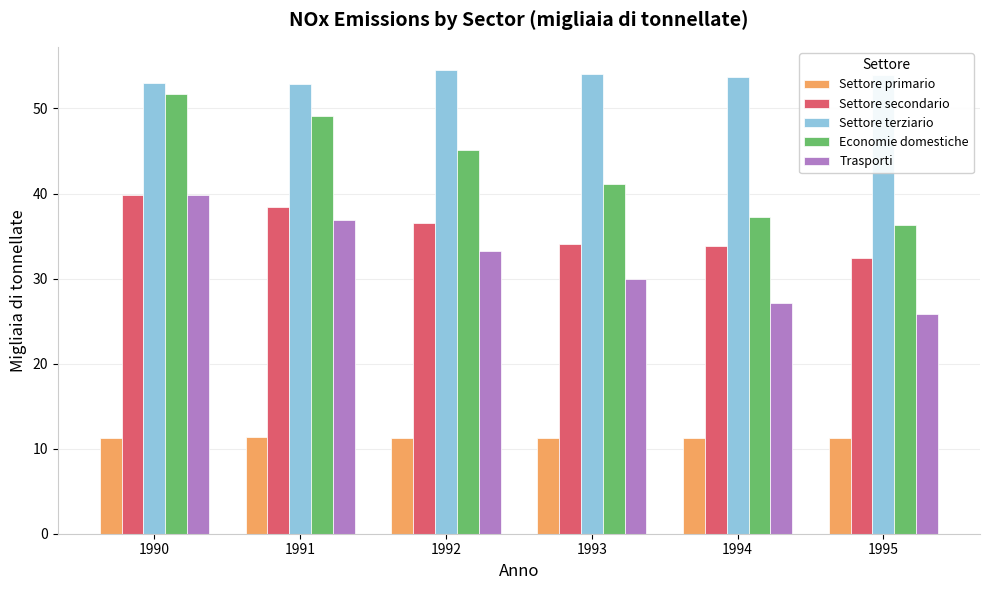

Read the Settore primario value at 1992.

11.3